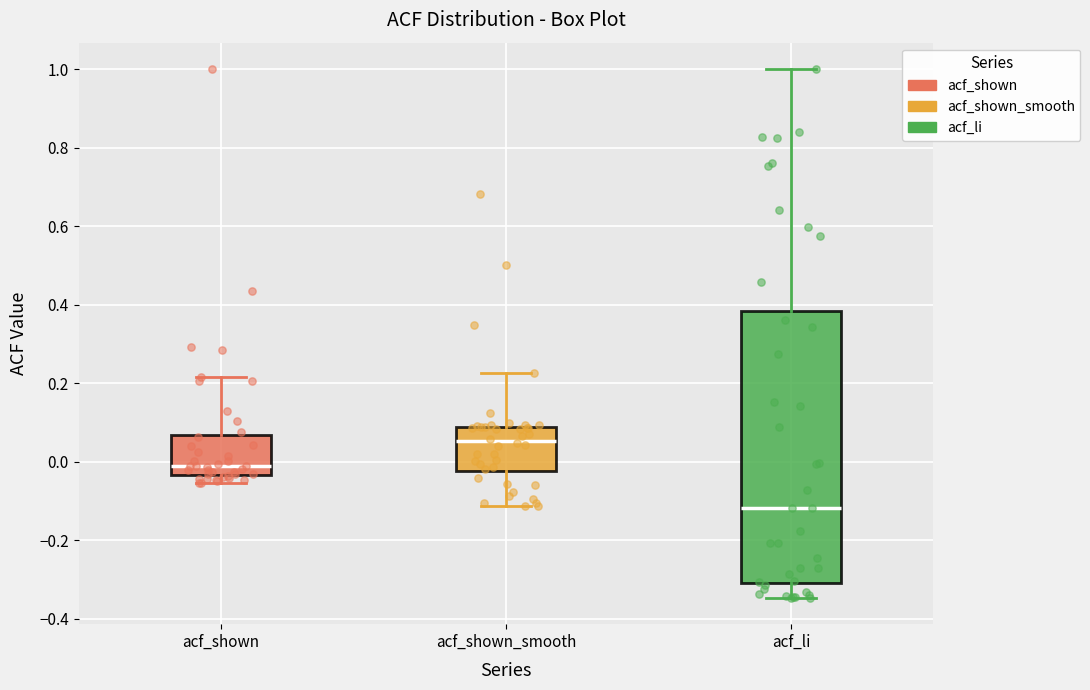

Reading left to right, read every box against the y-axis: the position of its median line, the range the box covers, and the ends of its whiskers. The values are not printed on the chart, so give them approximately, as read against the axis.

acf_shown: median 0.00, box -0.04 to 0.06, whiskers -0.06 to 0.22
acf_shown_smooth: median 0.06, box -0.02 to 0.08, whiskers -0.12 to 0.22
acf_li: median -0.12, box -0.30 to 0.38, whiskers -0.34 to 1.00